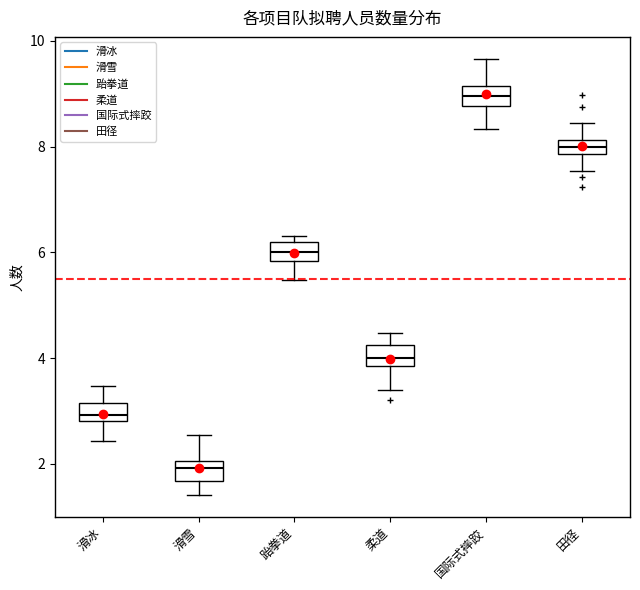

Where does the median line of the box for 国际式摔跤 sit on the y-axis? The values are not printed on the chart, so give them approximately, as read against the axis.

9.0